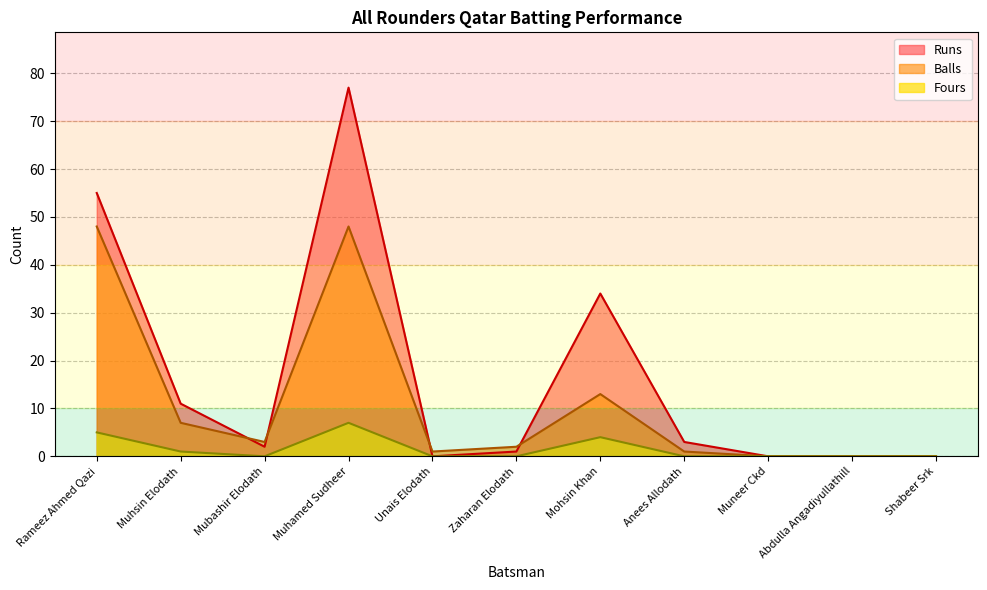

What is the total value across all series at Unais Elodath?

1